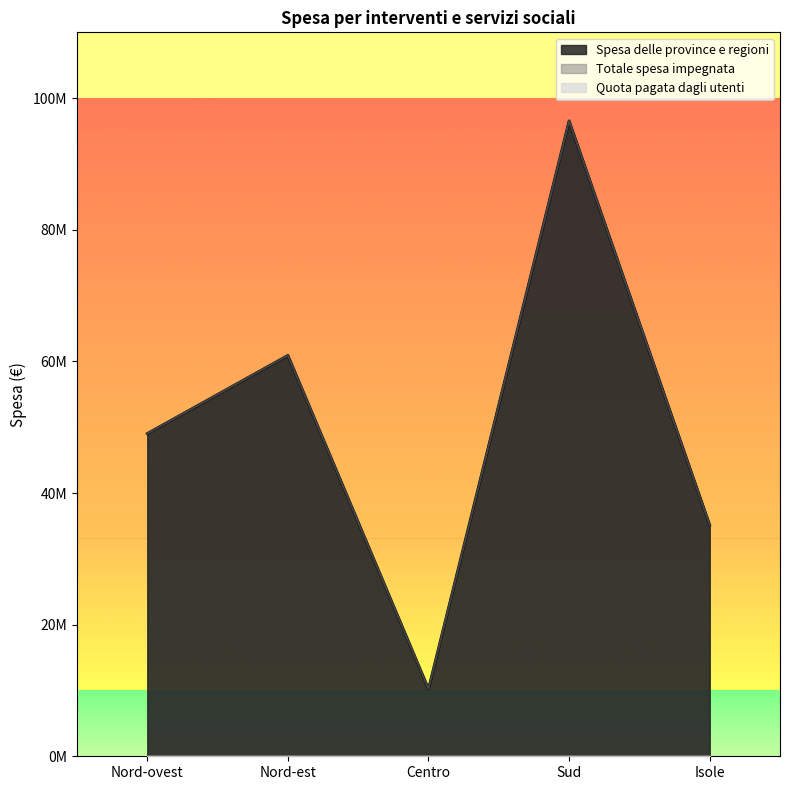

Read the Totale spesa impegnata value at Nord-est, to the nearest 100.

60907800